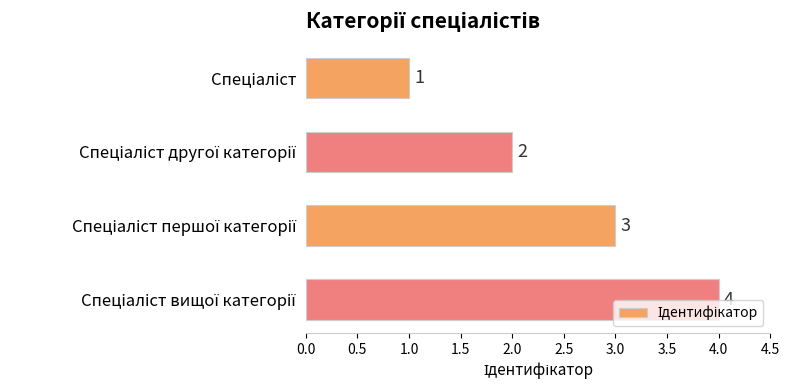

Count the values in the range 2 to 4.

3